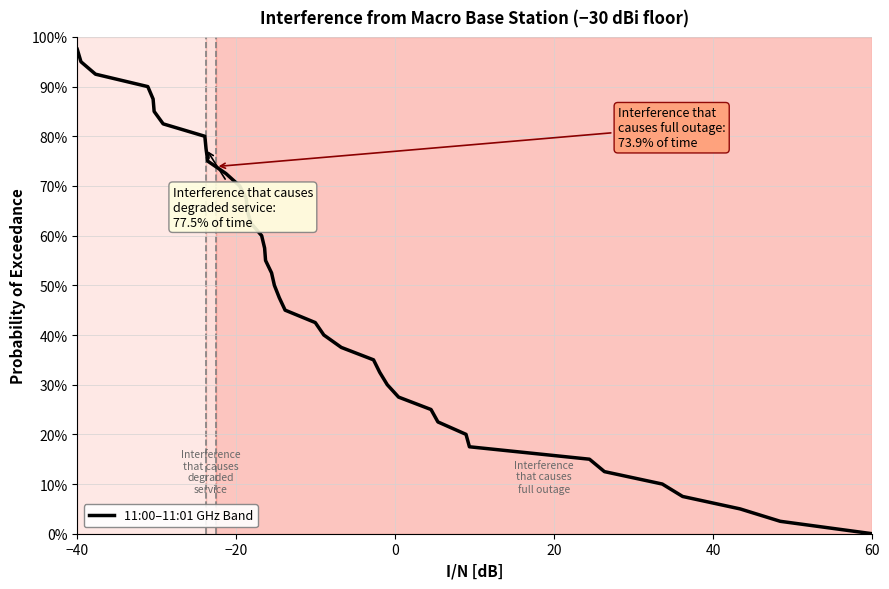

True or false: the data has more than 1 interior local peaks.

False